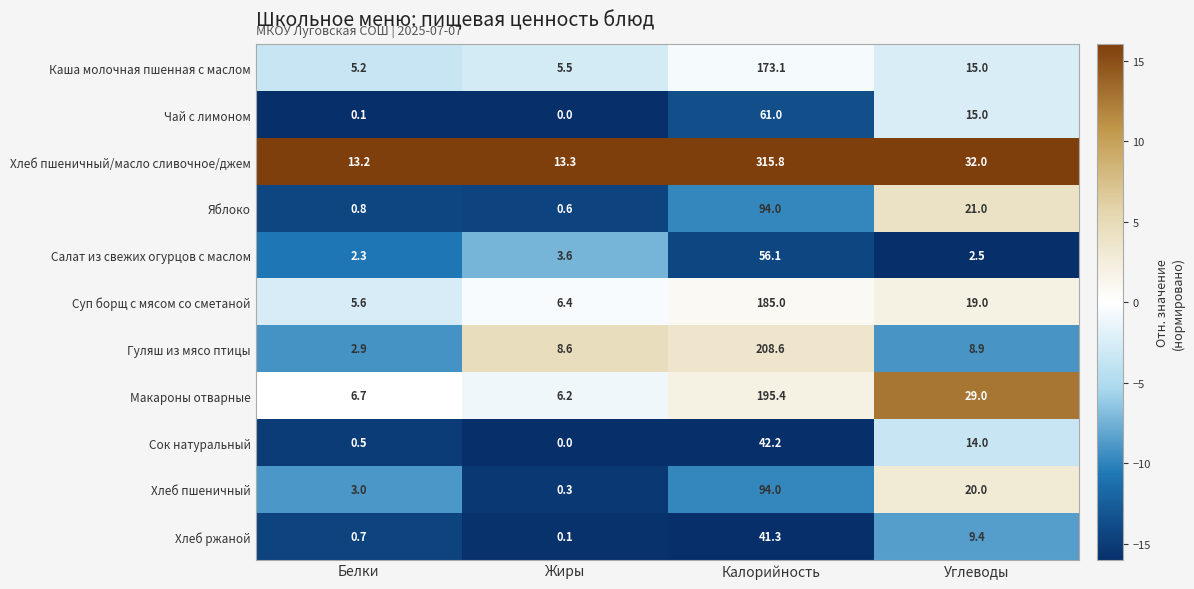

What is the difference between the maximum and minimum values in the Макароны отварные series?

189.2